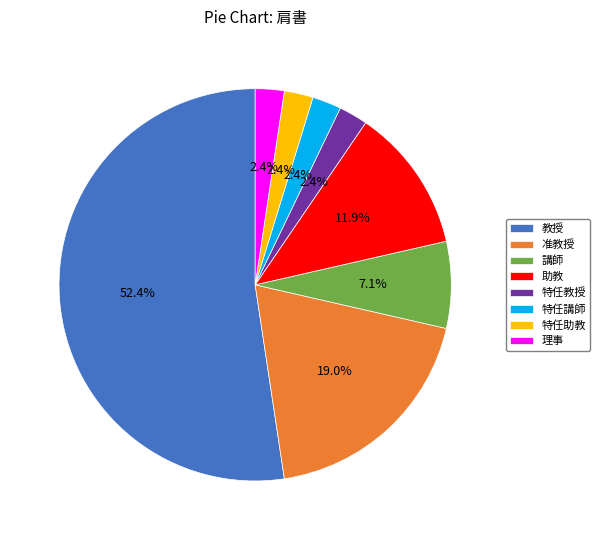

What is the total percentage of 特任助教 and 准教授?

21.4%